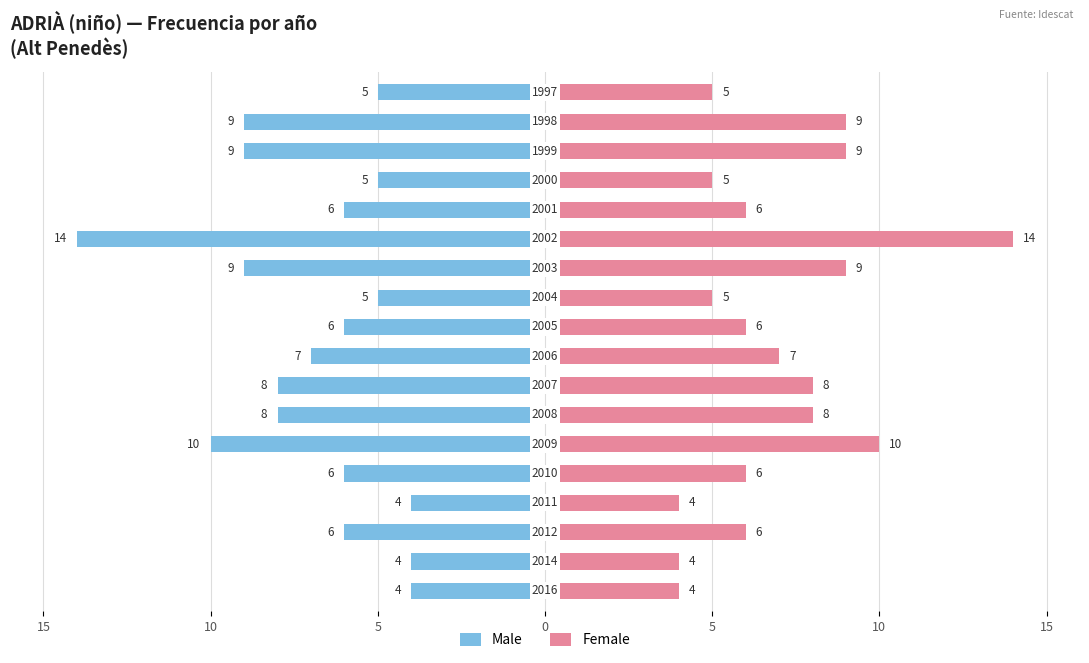

How many values in the Male series exceed -6?

6